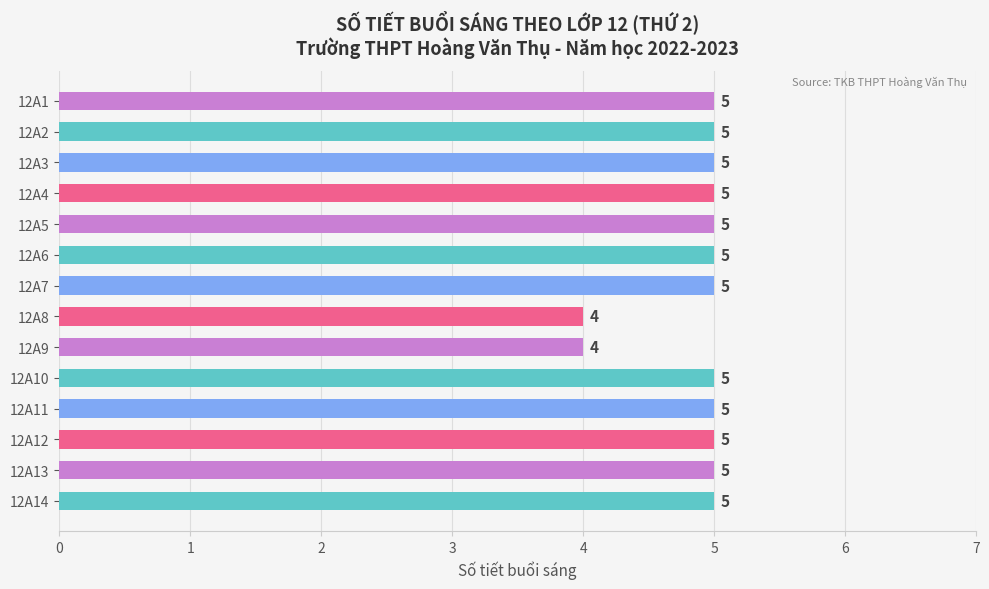

Count the number of categories in the chart.

14